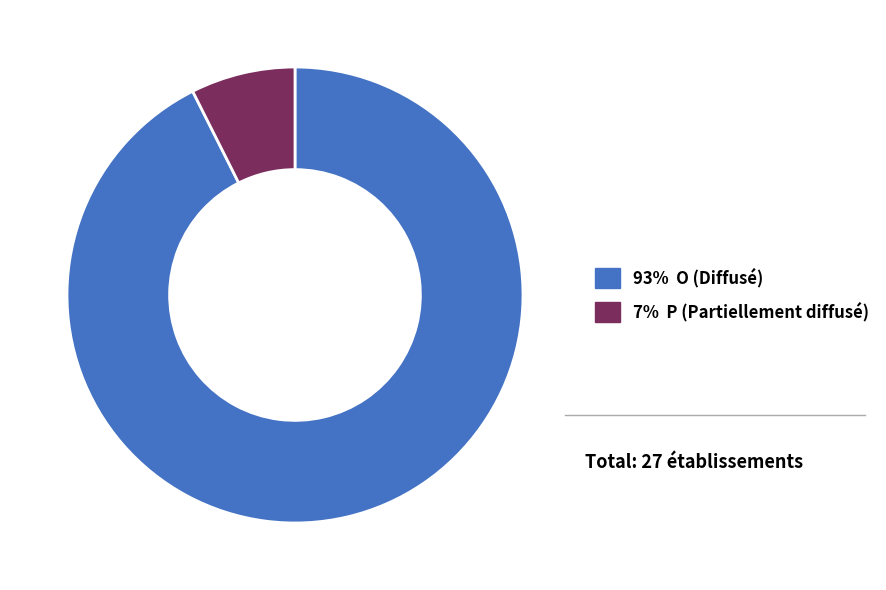

Is there a majority slice in this chart?

Yes